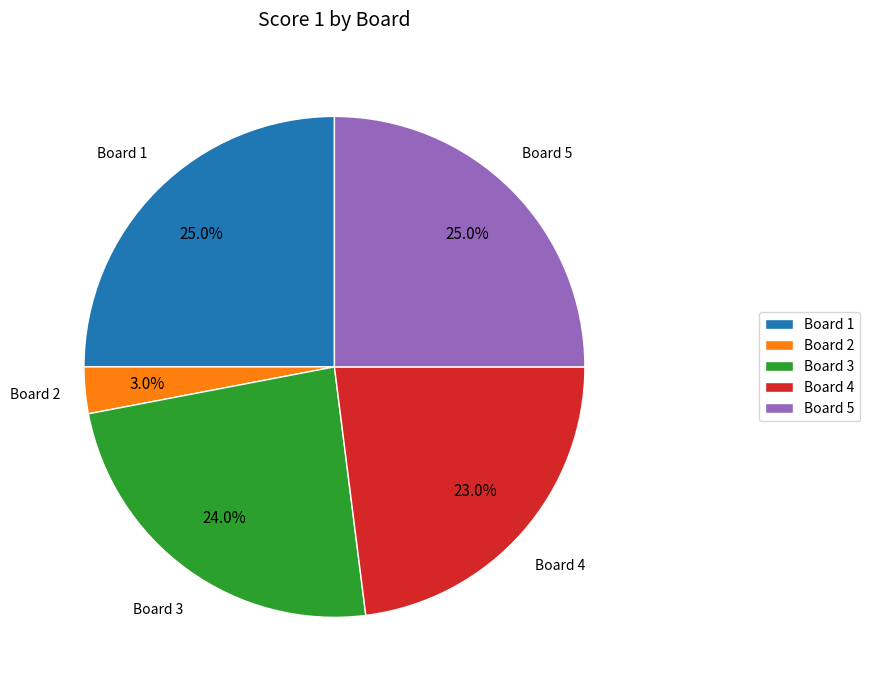

How much of the chart is everything except Board 5?

75.0%